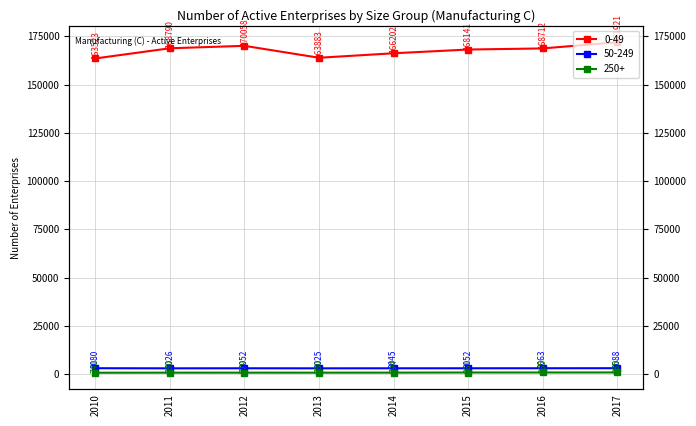

Which category has the highest value in the 0-49 series?

2017